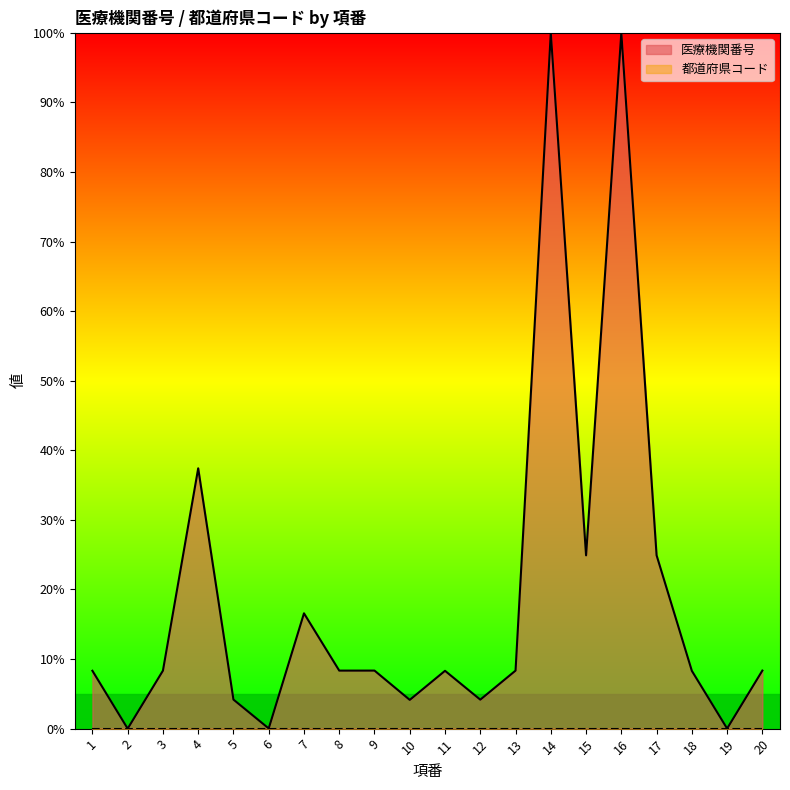

Which category has the highest value across all series?

16